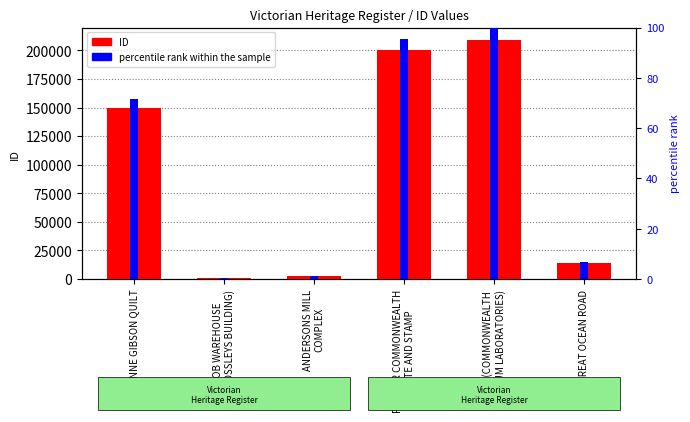

What is the lowest value of the ID series?

700.0